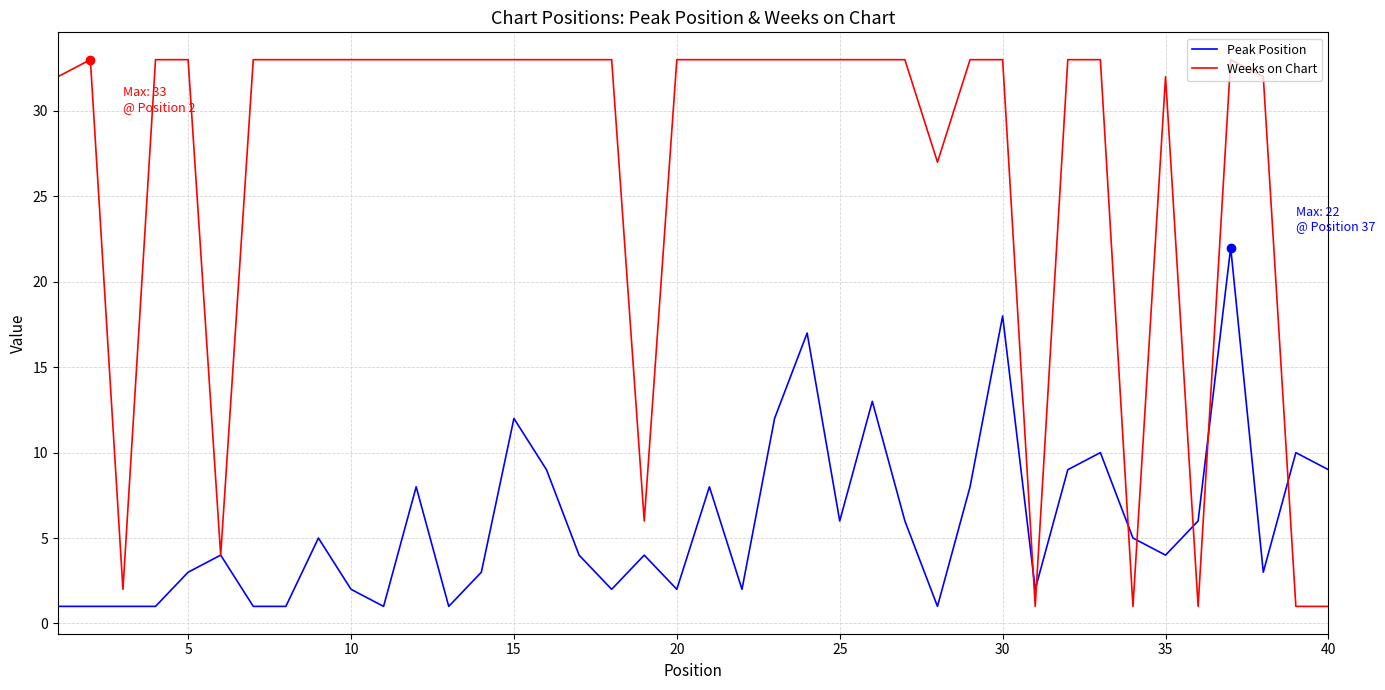

Which series has the largest total across all categories?

Weeks on Chart